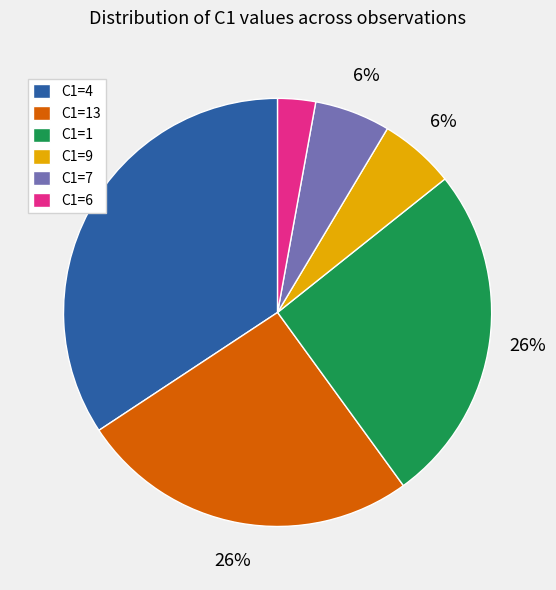

To the nearest percent, what is the difference between the largest and smallest slice percentages?

31%